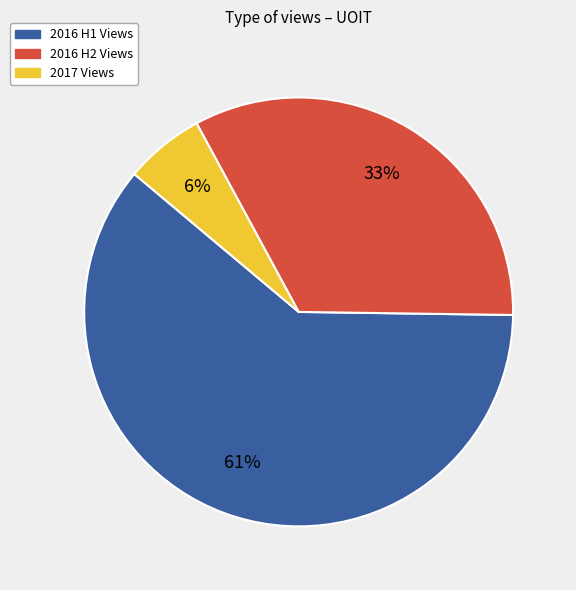

True or false: 2017 Views accounts for 1% of the total.

False